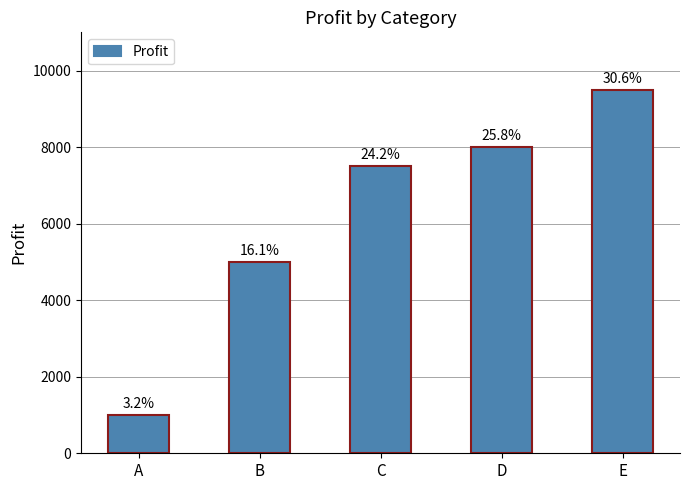

The value at B is 2338. True or false?

False